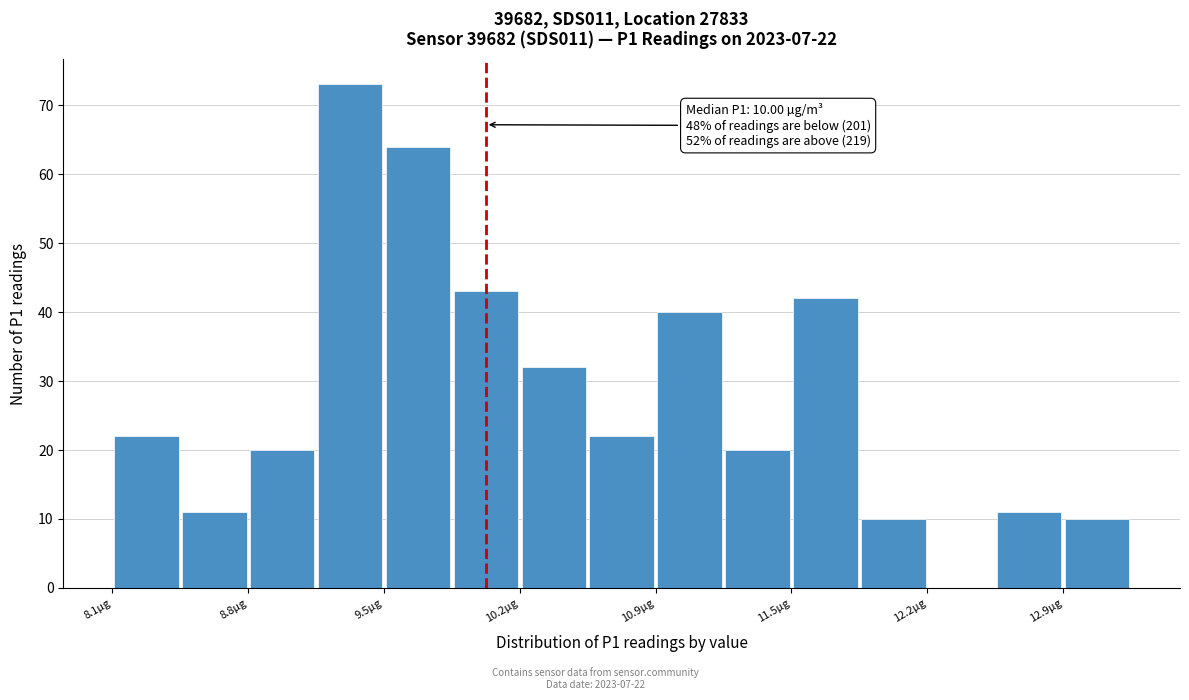

Around what value on the x-axis is the tallest bar? Give the approximate position of its centre, as read against the axis.

9.3